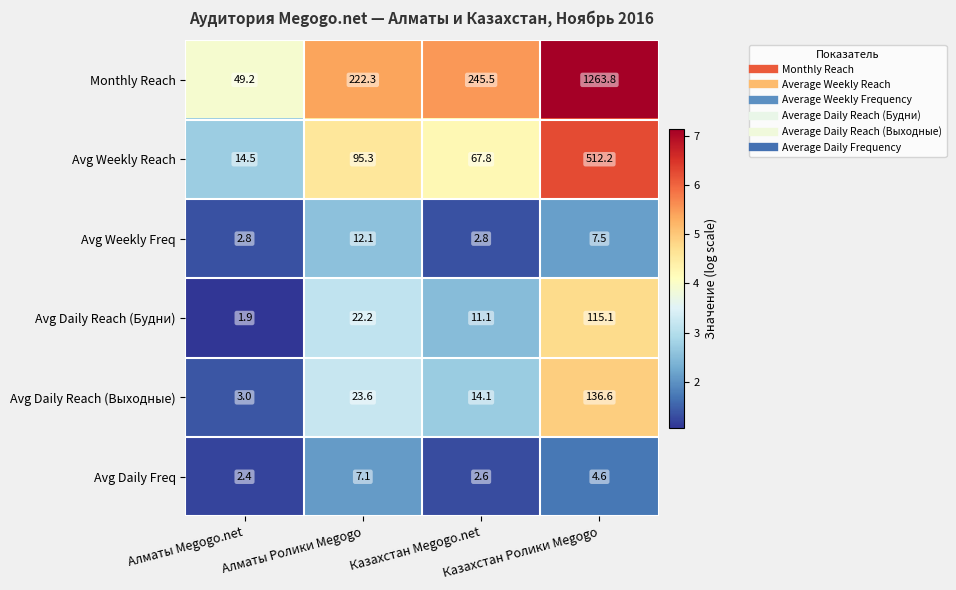

What is the greatest value displayed?

1263.8